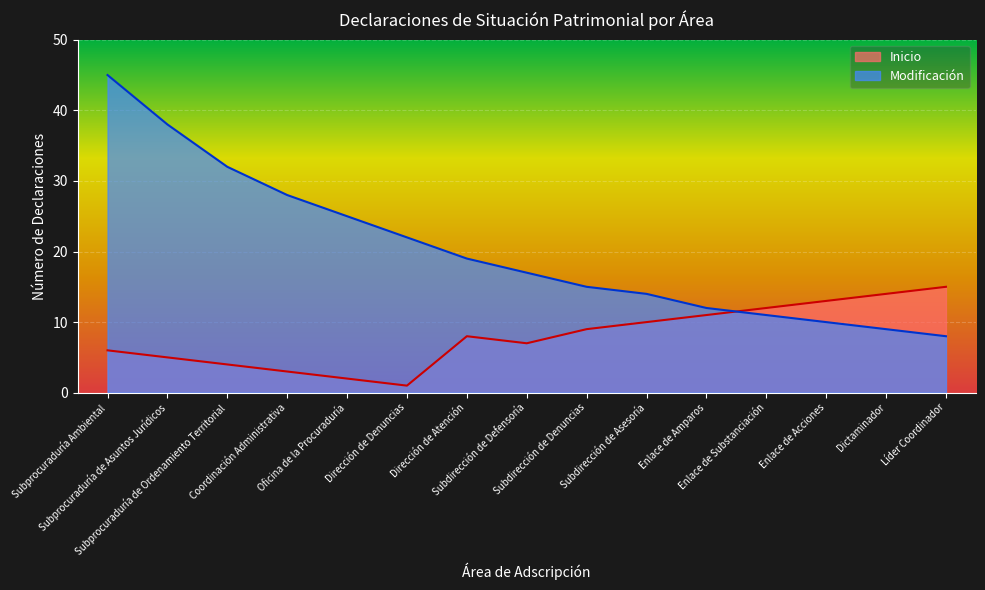

What is the total value across all series at Dirección de Denuncias?

23